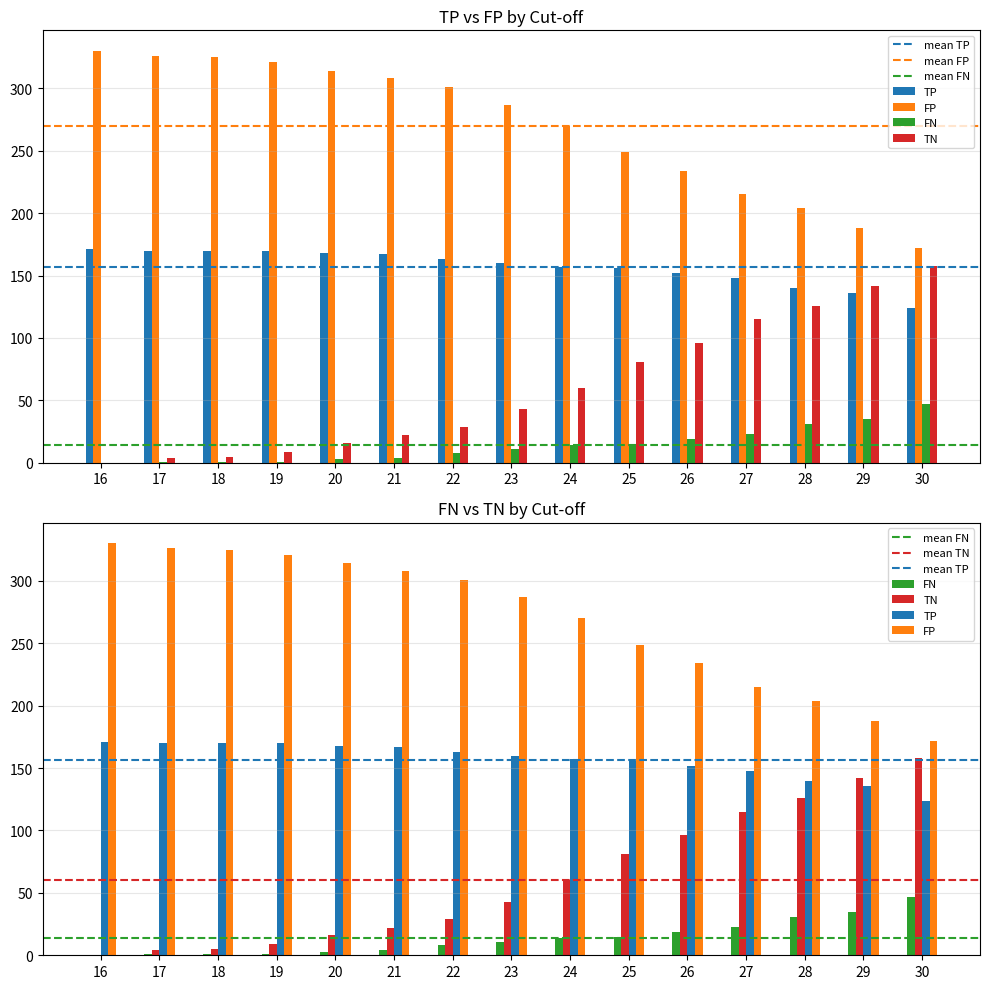

What is the value of the Specificita bar at the 15th from the left?

158